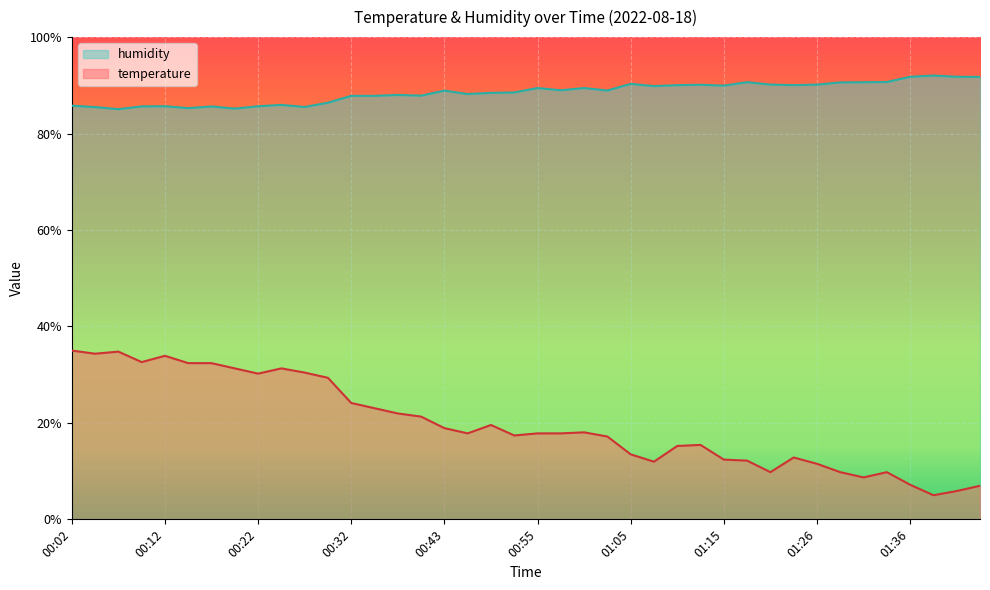

How many lines are shown in the chart?

2